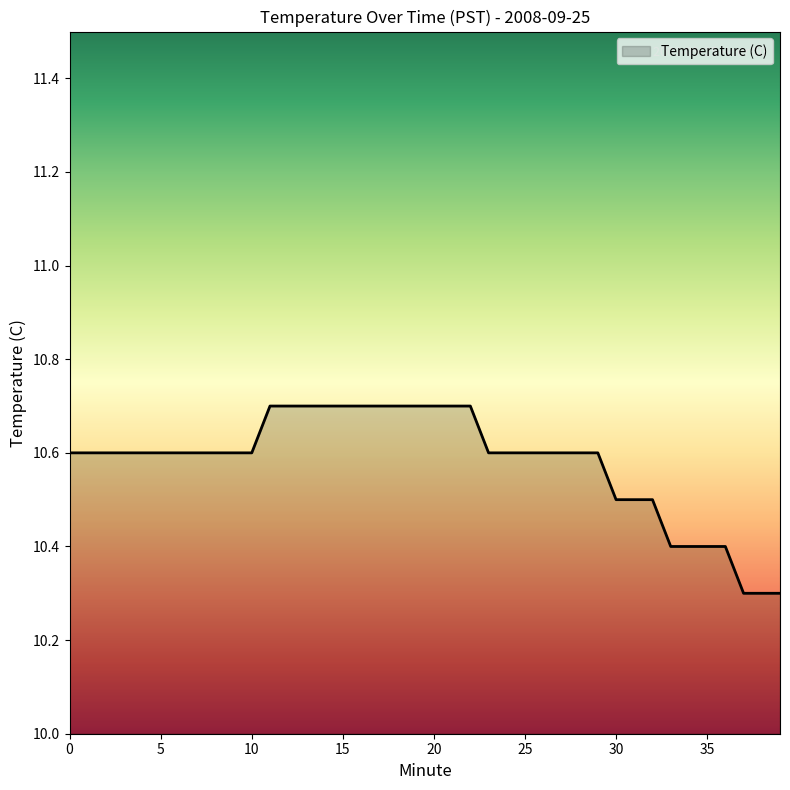

What is the smallest value displayed?

10.3